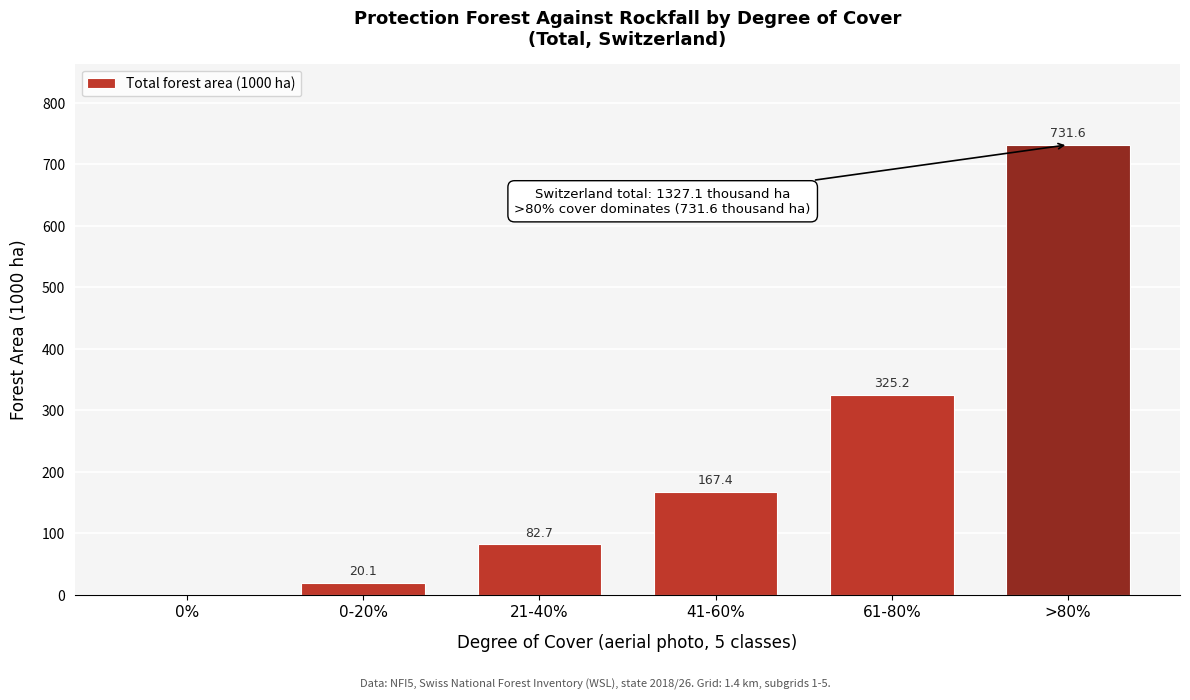

Reading left to right, what are all the values shown in this chart?

0%=0.0	0-20%=20.1	21-40%=82.7	41-60%=167.4	61-80%=325.2	>80%=731.6